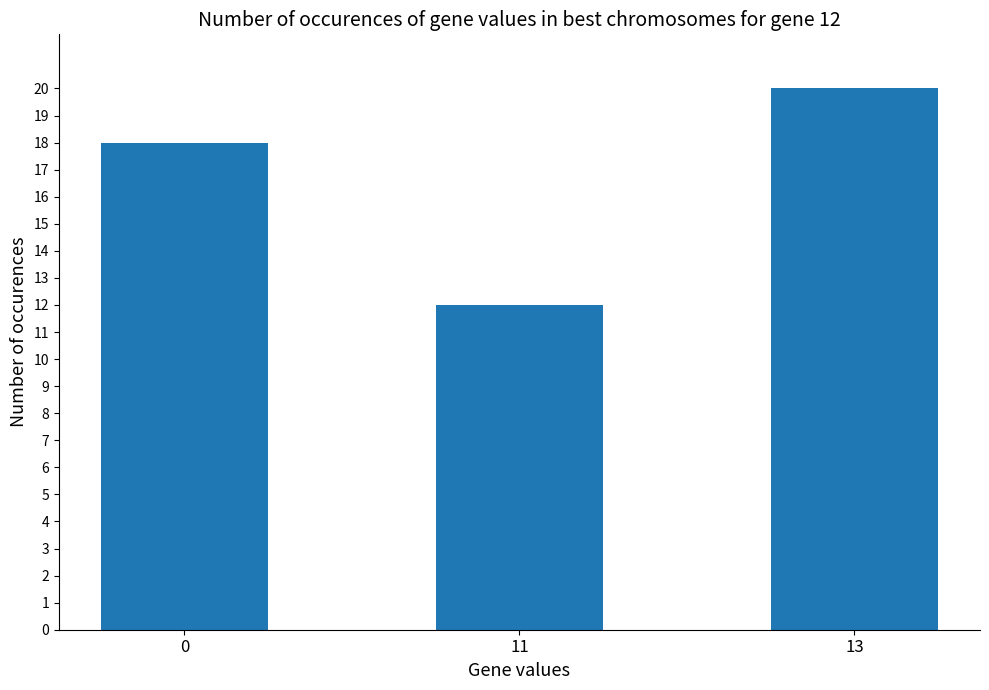

Reading right to left, transcribe all the data shown in this chart.

13=20	11=12	0=18